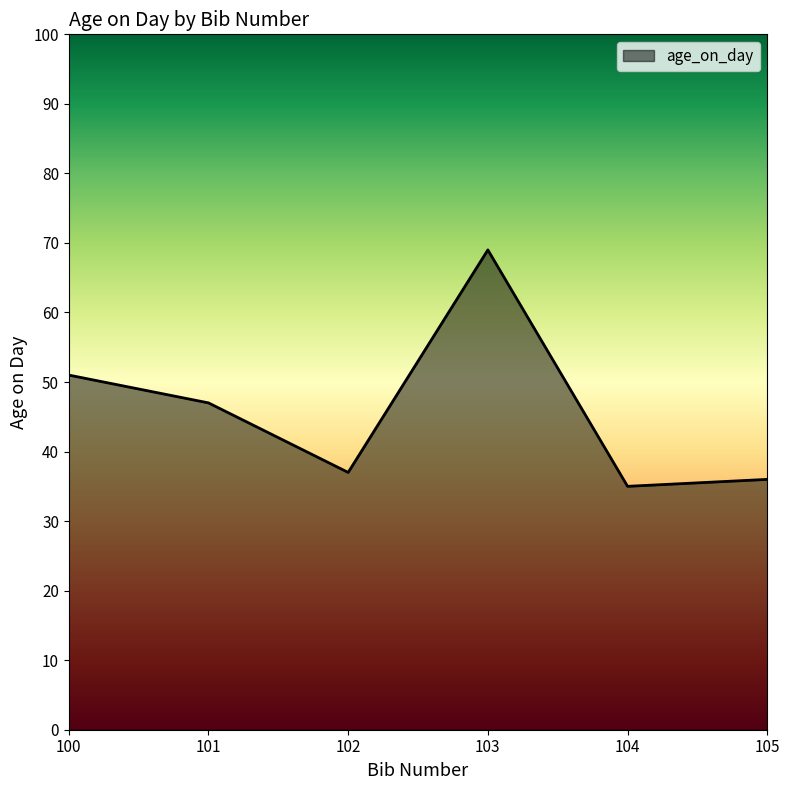

What is the difference between the second highest and minimum values?

16